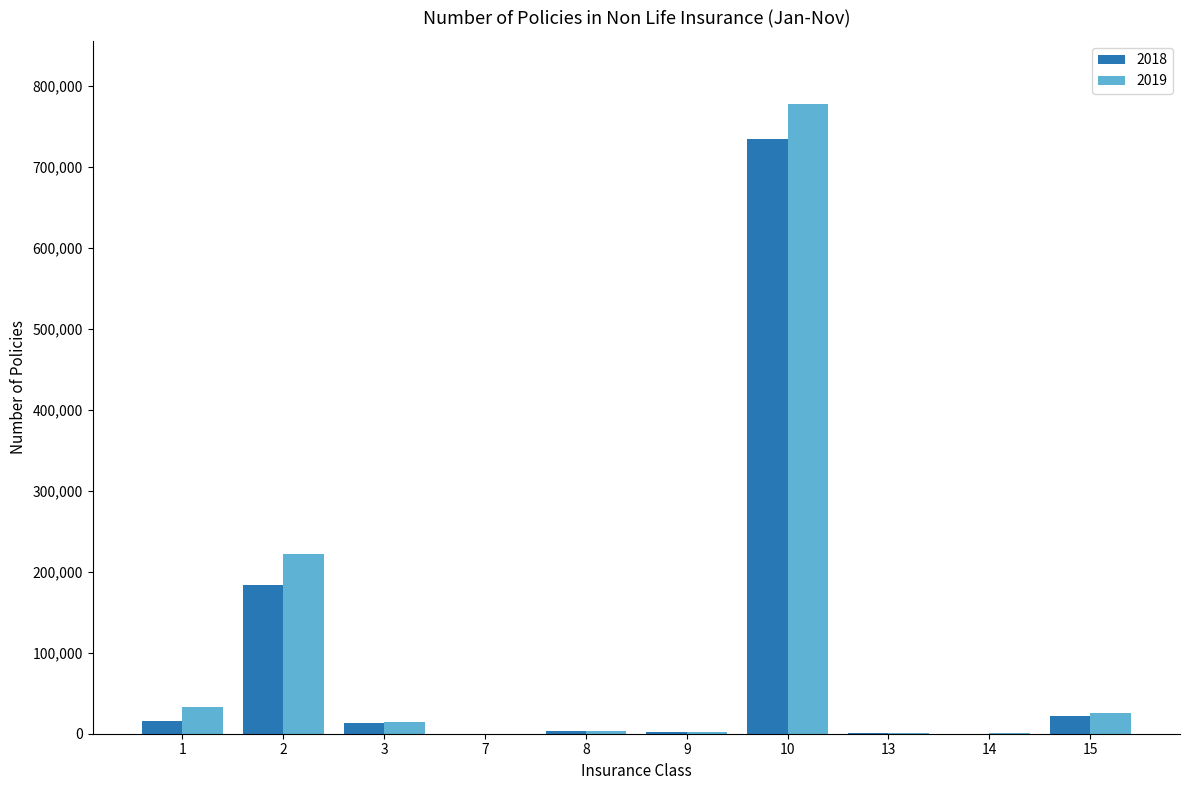

What is the greatest value displayed?

777442